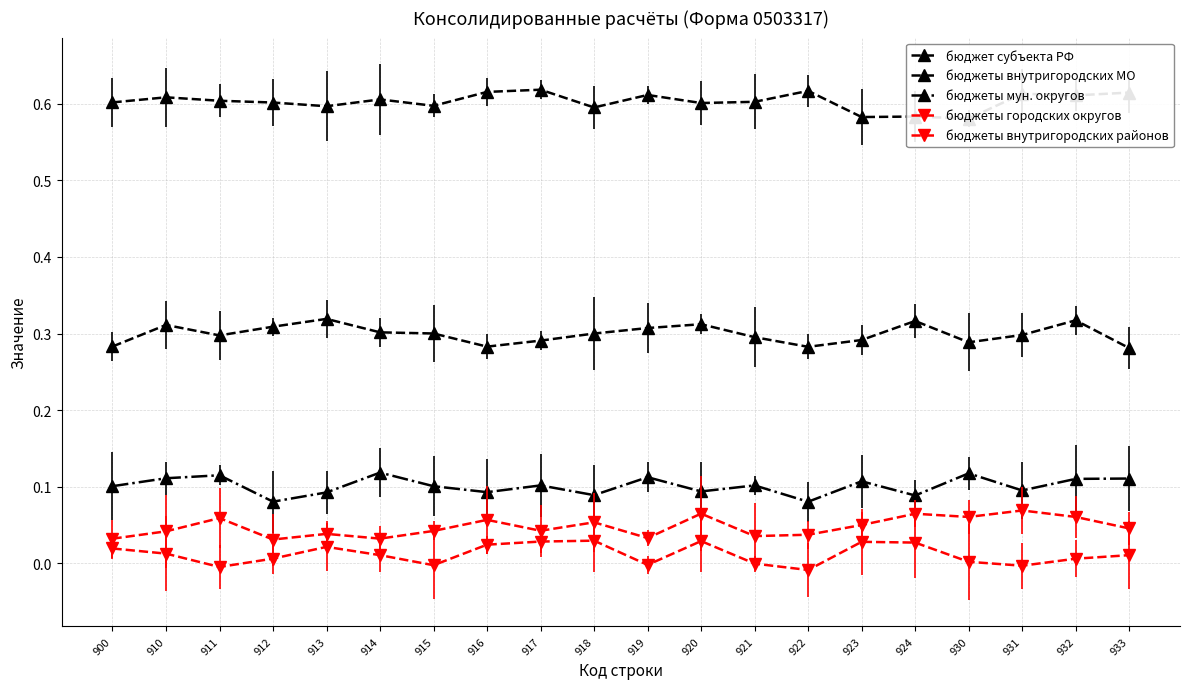

Where is the first local maximum for бюджет субъекта РФ?

910